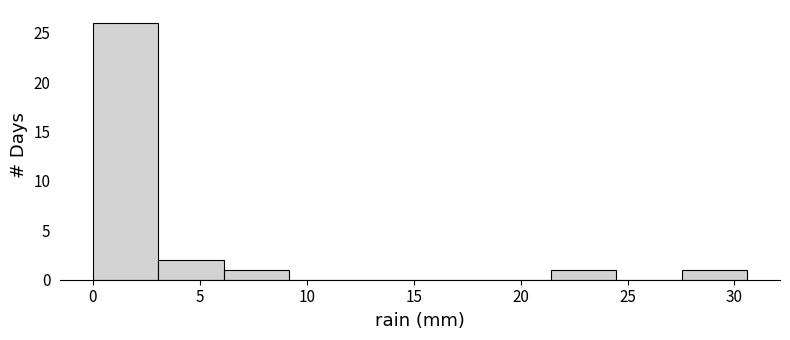

Reading left to right, transcribe this chart: for each bar, give the range it covers on the x-axis and its height. Neither the bar edges nor the heights are printed on the chart, so give them approximately, as read against the axes.

0.0 to 3.0: 26
3.0 to 6.0: 2
6.0 to 9.0: 1
9.0 to 12.0: 0
12.0 to 15.5: 0
15.5 to 18.5: 0
18.5 to 21.5: 0
21.5 to 24.5: 1
24.5 to 27.5: 0
27.5 to 30.5: 1